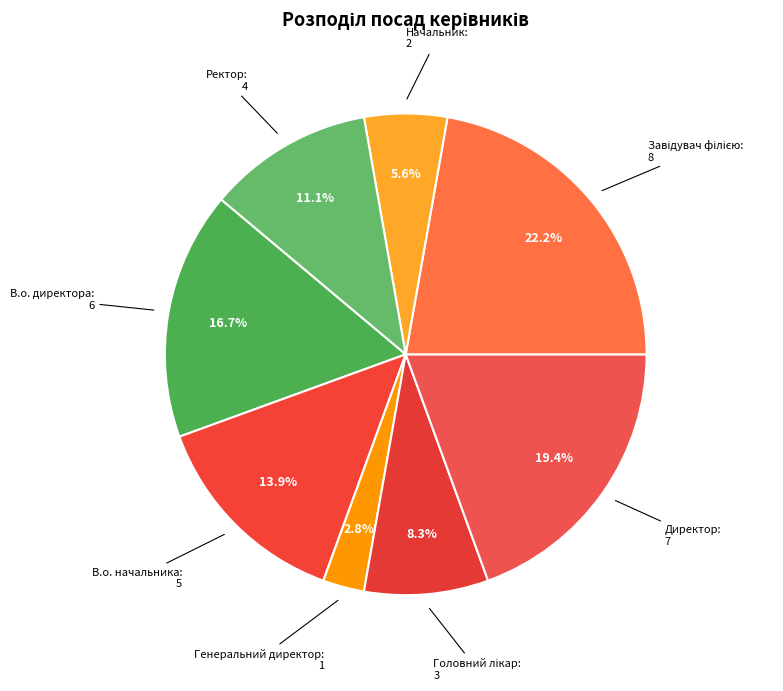

What is the smallest slice in the pie chart?

Генеральний директор